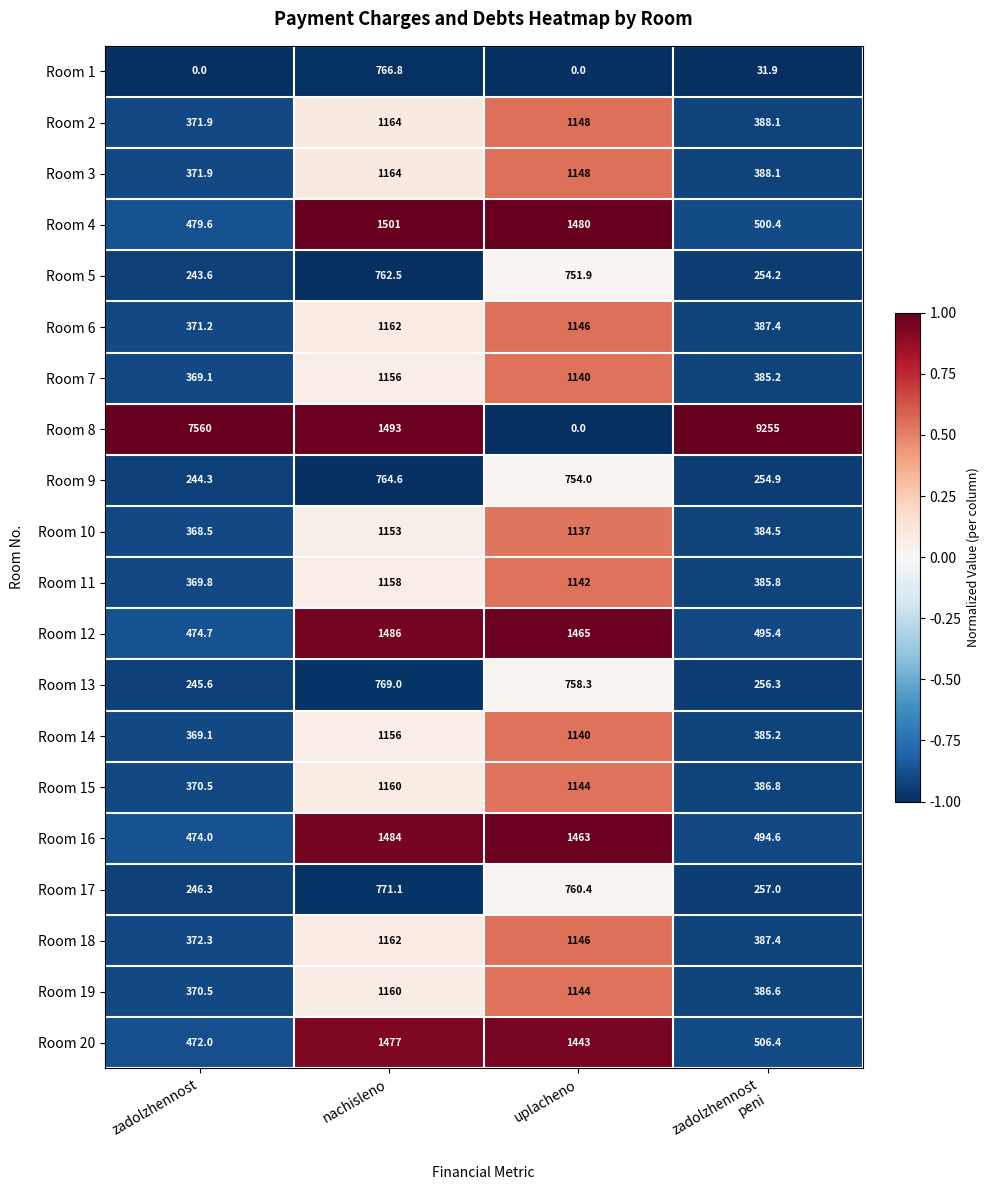

What is the average value of the Room 8 series?

4577.0